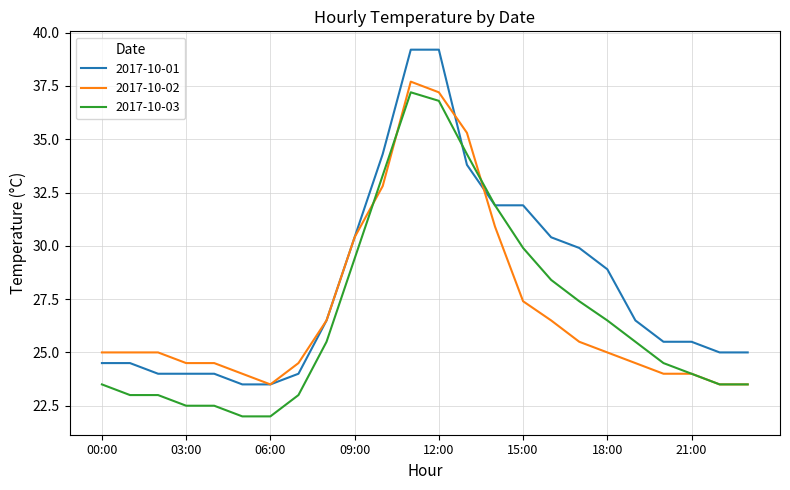

What is the highest value of the 2017-10-03 series?

37.2